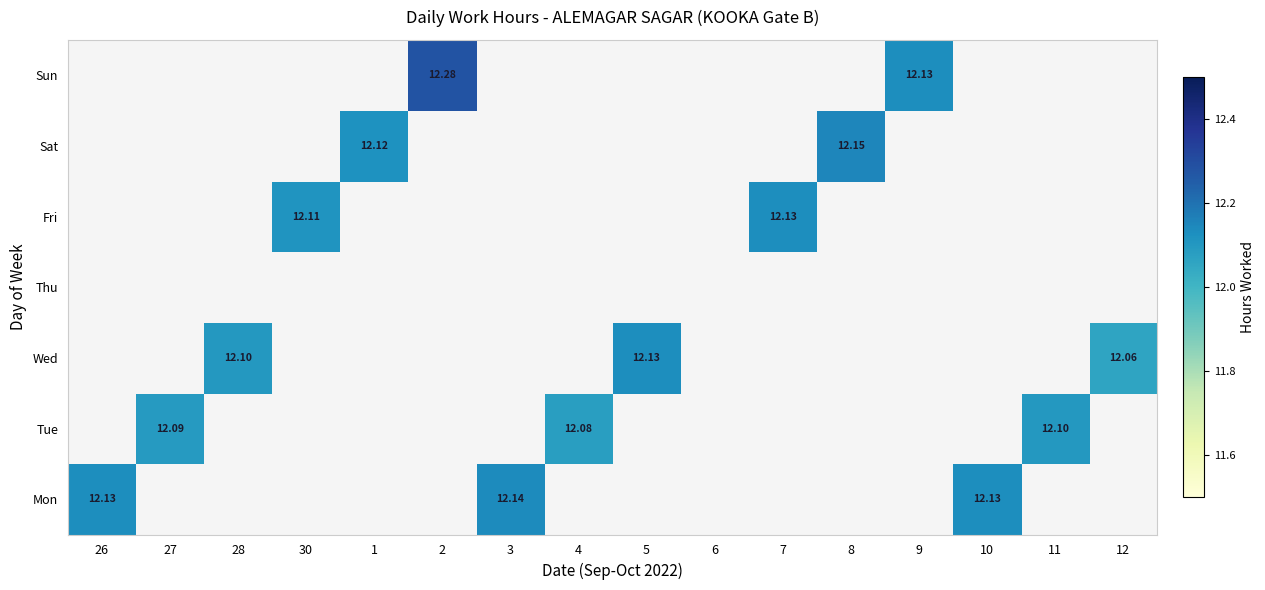

Is it true that Thu equals 0.0 at 30?

True